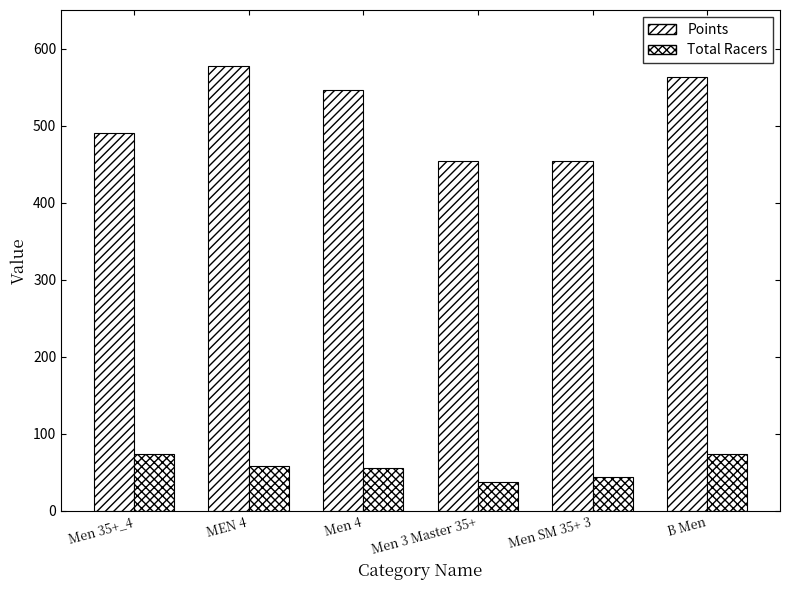

What is the value of the Points bar at the 1st from the left?

490.2